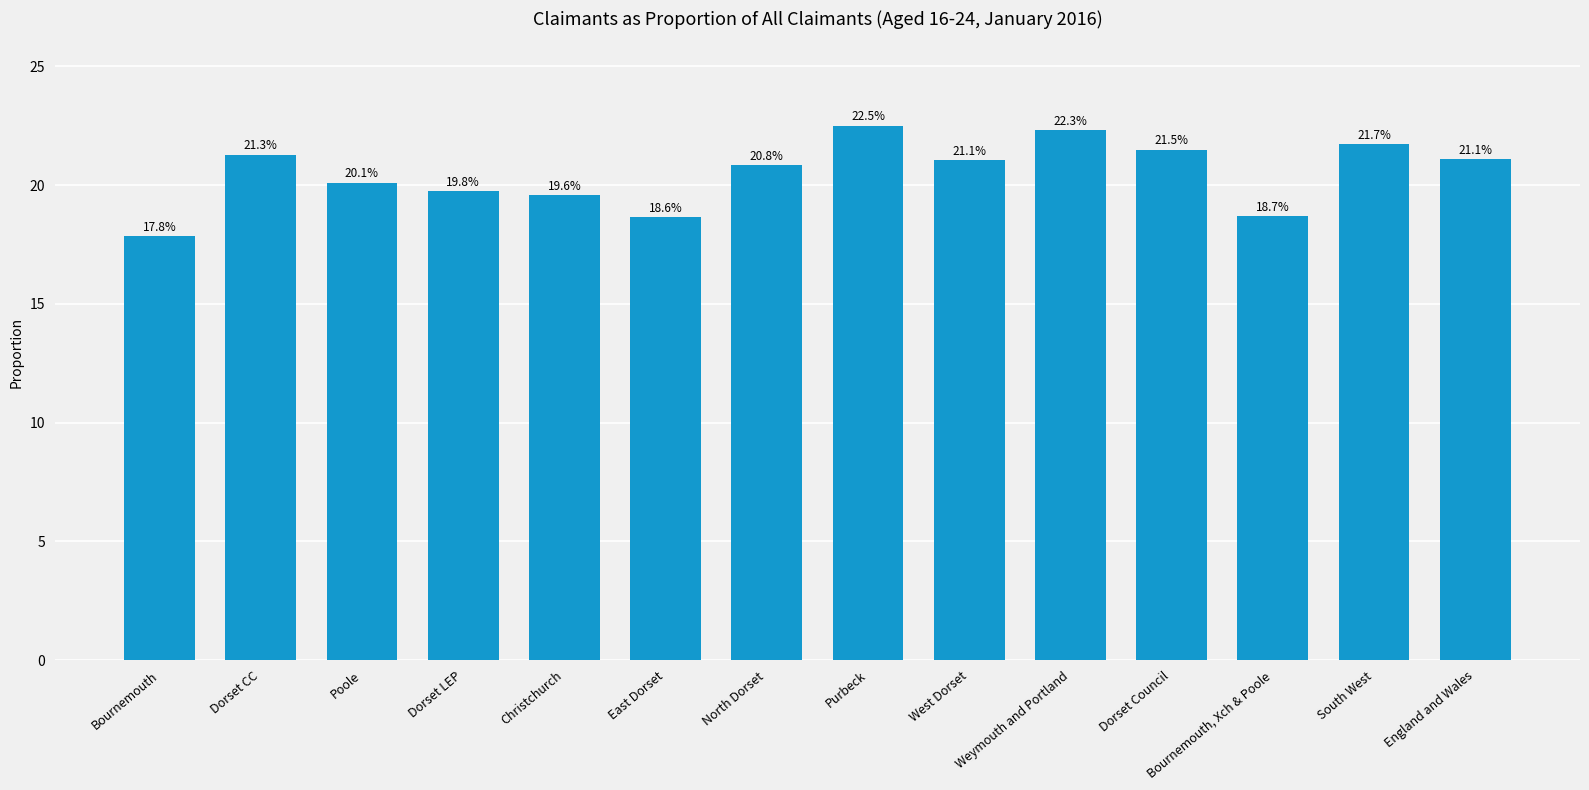

At which category does the chart reach its minimum across all series?

Bournemouth